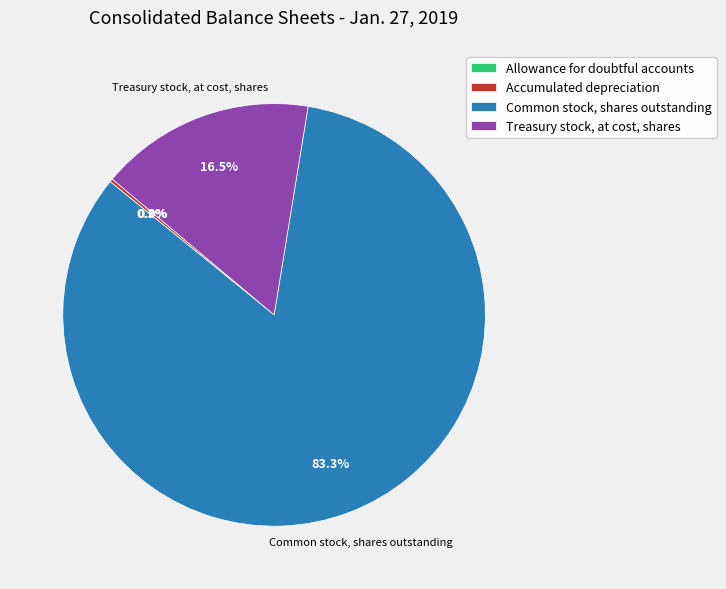

Which category accounts for the majority?

Common stock, shares outstanding